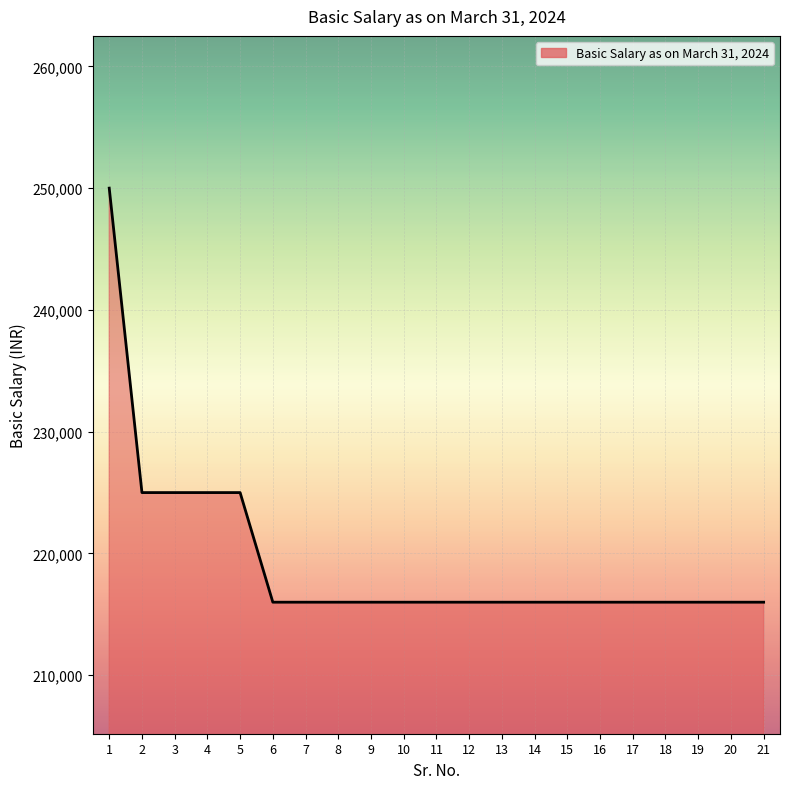

Which label corresponds to the largest value in the chart?

1